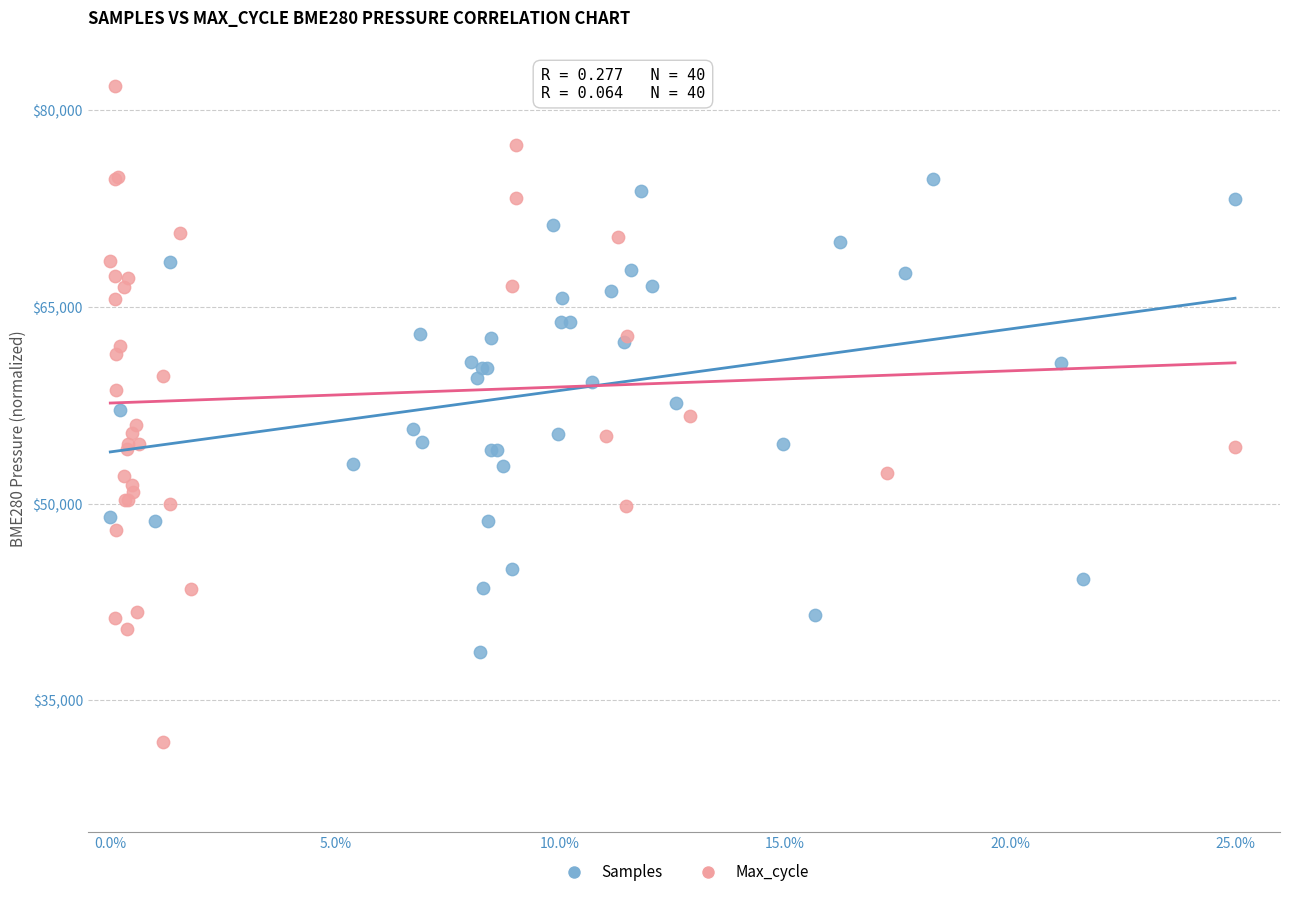

Which series contains the highest Y value?

Max_cycle